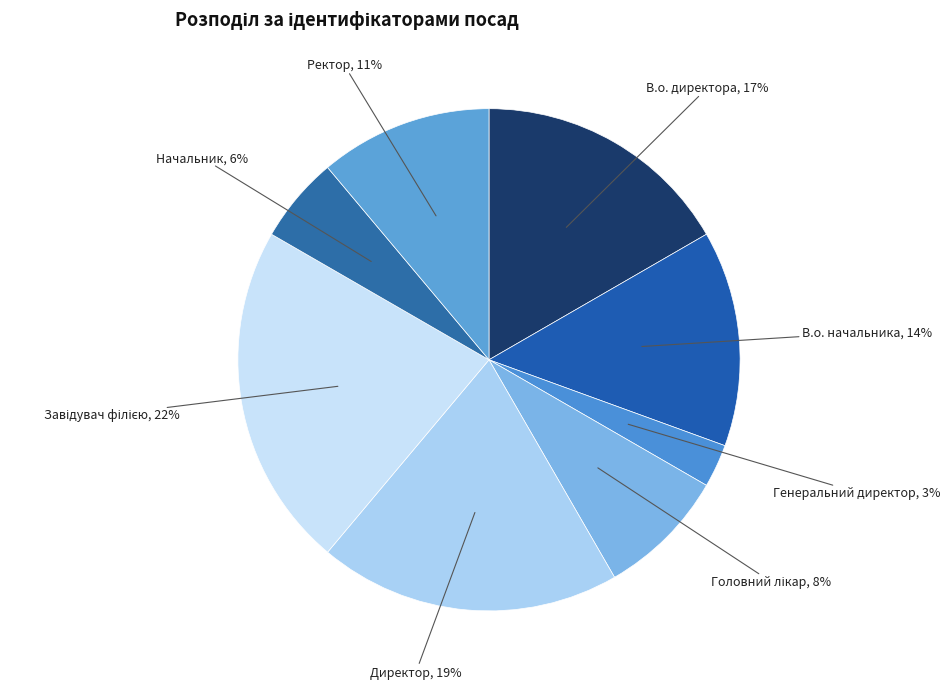

The Генеральний директор slice represents 3% of the pie. True or false?

True